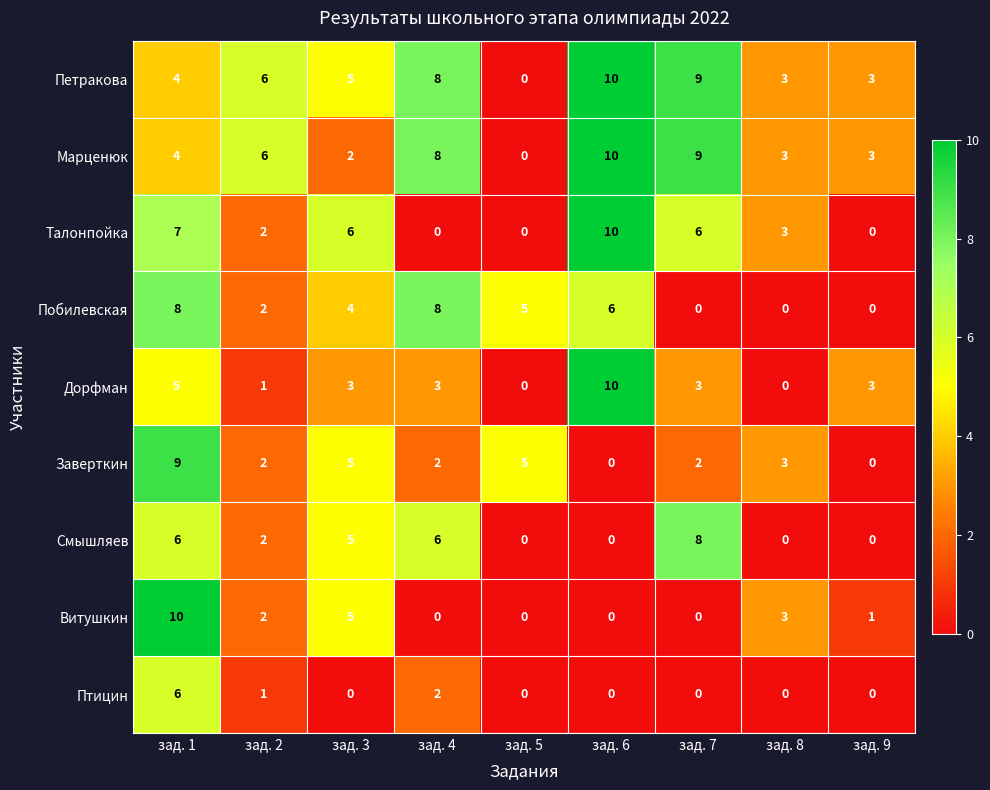

At which category is the sum across all series the highest?

зад. 1